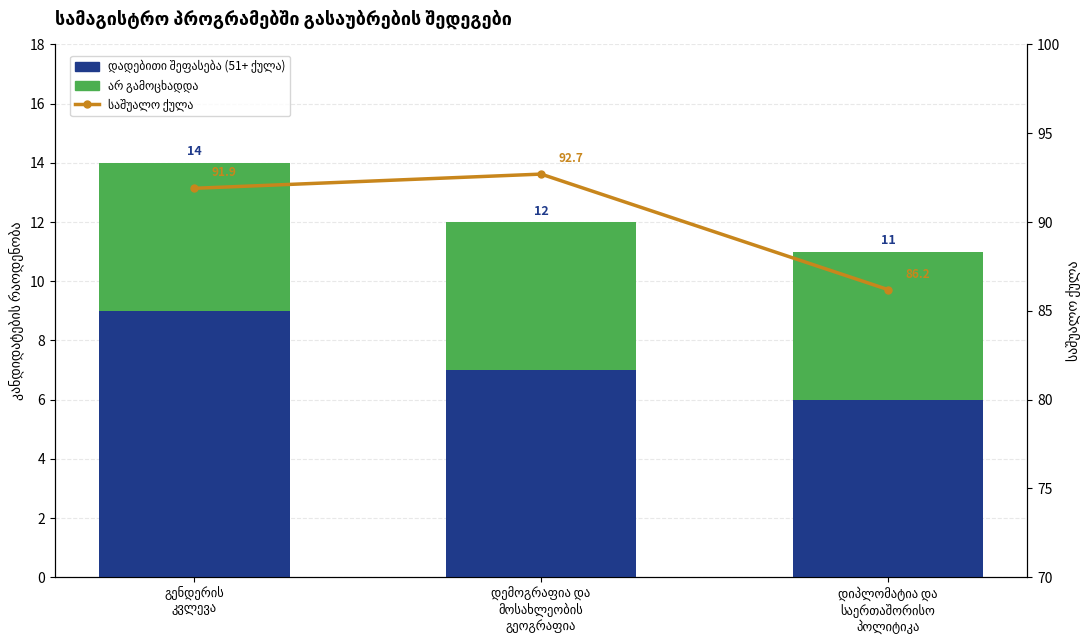

Between დიპლომატია და
საერთაშორისო
პოლიტიკა and დემოგრაფია და
მოსახლეობის
გეოგრაფია, which is larger?

დემოგრაფია და
მოსახლეობის
გეოგრაფია